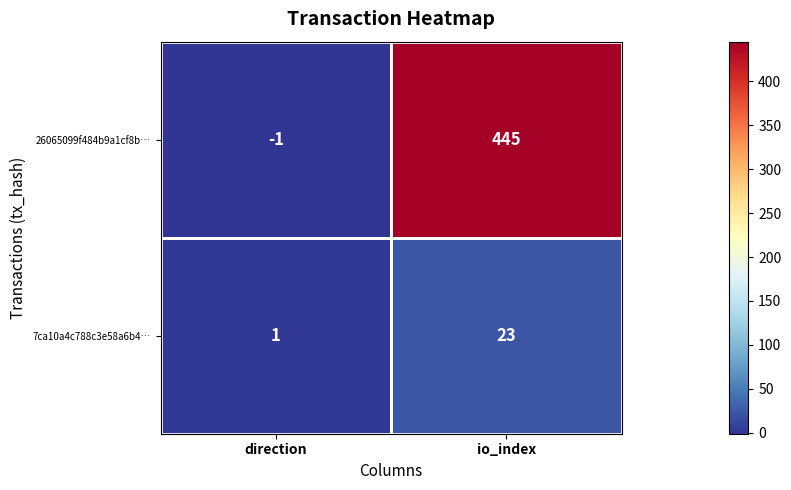

List the series in order of their overall mean, lowest first.

7ca10a4c788c3e58a6b4…, 26065099f484b9a1cf8b…